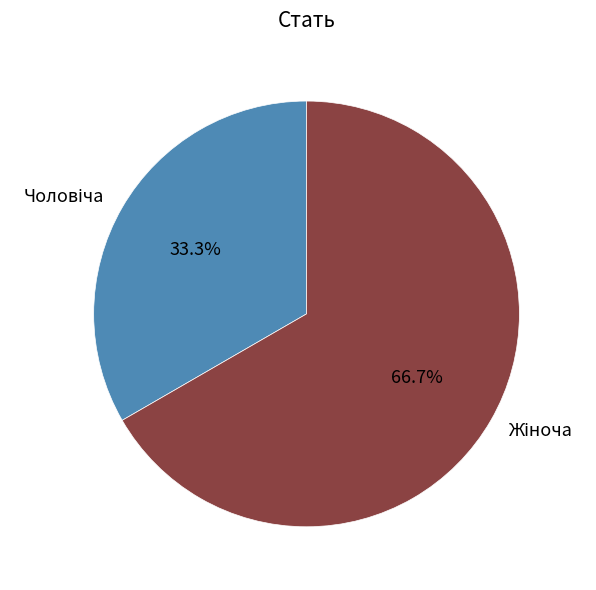

Is there a majority slice in this chart?

Yes